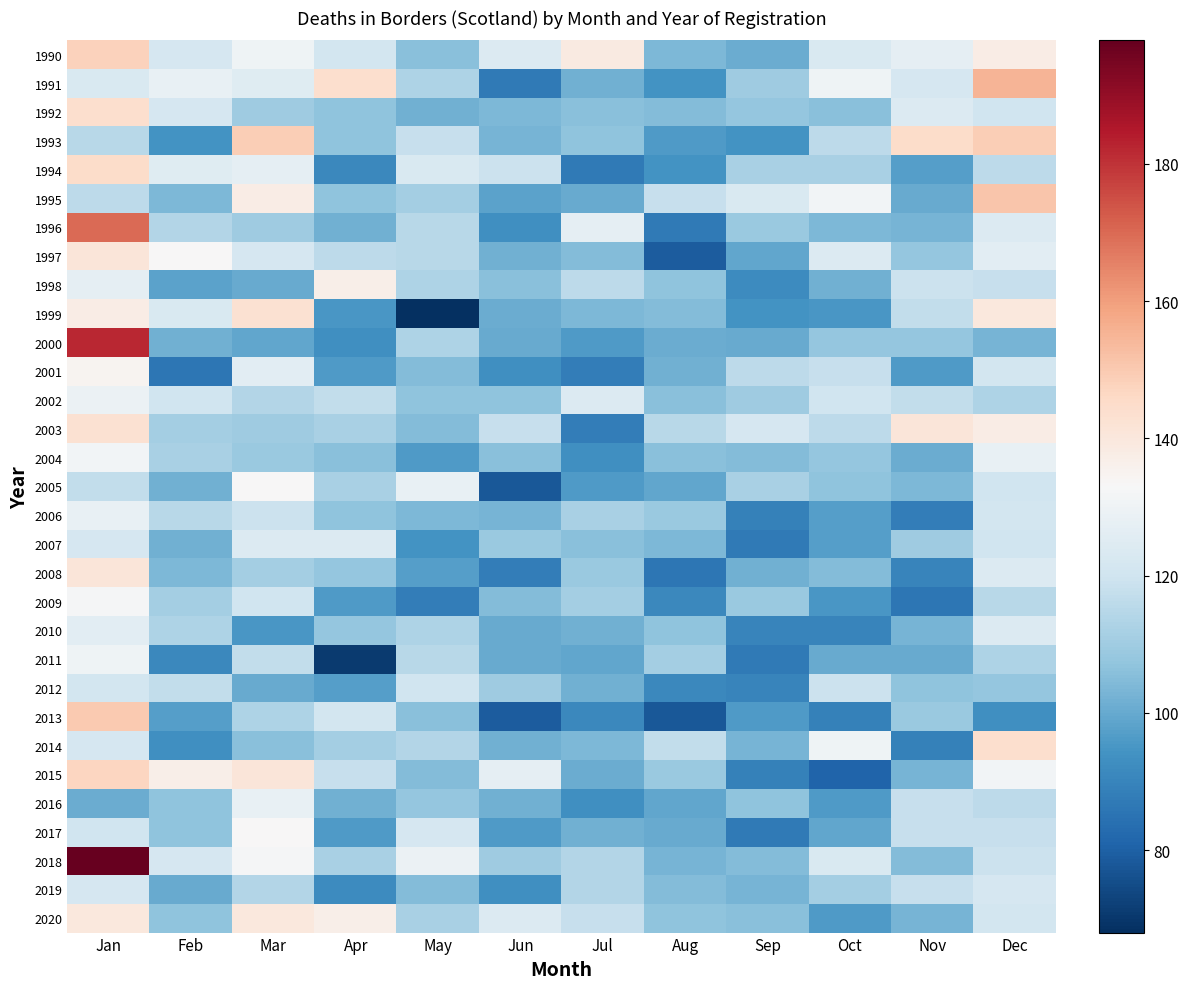

Reading left to right, extract all data points from this chart.

1990: Jan=148	Feb=122	Mar=130	Apr=121	May=106	Jun=124	Jul=139	Aug=104	Sep=101	Oct=123	Nov=127	Dec=138
1991: Jan=123	Feb=128	Mar=125	Apr=144	May=113	Jun=87	Jul=102	Aug=94	Sep=110	Oct=130	Nov=122	Dec=155
1992: Jan=144	Feb=122	Mar=110	Apr=107	May=102	Jun=104	Jul=106	Aug=105	Sep=108	Oct=106	Nov=124	Dec=120
1993: Jan=115	Feb=94	Mar=149	Apr=107	May=118	Jun=103	Jul=107	Aug=96	Sep=94	Oct=116	Nov=145	Dec=149
1994: Jan=145	Feb=125	Mar=127	Apr=91	May=123	Jun=119	Jul=87	Aug=94	Sep=112	Oct=112	Nov=97	Dec=116
1995: Jan=116	Feb=104	Mar=138	Apr=107	May=111	Jun=98	Jul=100	Aug=118	Sep=123	Oct=131	Nov=100	Dec=151
1996: Jan=170	Feb=114	Mar=110	Apr=102	May=115	Jun=93	Jul=127	Aug=87	Sep=109	Oct=104	Nov=103	Dec=124
1997: Jan=141	Feb=133	Mar=122	Apr=116	May=115	Jun=102	Jul=105	Aug=79	Sep=99	Oct=124	Nov=108	Dec=126
1998: Jan=127	Feb=98	Mar=100	Apr=137	May=113	Jun=106	Jul=116	Aug=107	Sep=92	Oct=102	Nov=119	Dec=118
1999: Jan=138	Feb=123	Mar=143	Apr=95	May=68	Jun=101	Jul=104	Aug=105	Sep=94	Oct=95	Nov=117	Dec=140
2000: Jan=182	Feb=102	Mar=99	Apr=93	May=113	Jun=100	Jul=96	Aug=101	Sep=100	Oct=108	Nov=108	Dec=103
2001: Jan=135	Feb=86	Mar=126	Apr=96	May=105	Jun=93	Jul=88	Aug=102	Sep=116	Oct=118	Nov=96	Dec=121
2002: Jan=129	Feb=120	Mar=114	Apr=117	May=107	Jun=107	Jul=124	Aug=106	Sep=110	Oct=120	Nov=117	Dec=113
2003: Jan=143	Feb=111	Mar=110	Apr=112	May=105	Jun=118	Jul=88	Aug=115	Sep=122	Oct=116	Nov=141	Dec=138
2004: Jan=131	Feb=112	Mar=109	Apr=106	May=96	Jun=106	Jul=93	Aug=106	Sep=105	Oct=108	Nov=101	Dec=128
2005: Jan=117	Feb=102	Mar=133	Apr=112	May=128	Jun=78	Jul=96	Aug=99	Sep=112	Oct=107	Nov=104	Dec=120
2006: Jan=128	Feb=115	Mar=119	Apr=107	May=104	Jun=103	Jul=112	Aug=109	Sep=89	Oct=97	Nov=88	Dec=121
2007: Jan=122	Feb=102	Mar=124	Apr=124	May=94	Jun=109	Jul=106	Aug=104	Sep=87	Oct=97	Nov=110	Dec=120
2008: Jan=141	Feb=104	Mar=111	Apr=108	May=97	Jun=88	Jul=109	Aug=86	Sep=102	Oct=105	Nov=90	Dec=124
2009: Jan=132	Feb=111	Mar=120	Apr=96	May=88	Jun=105	Jul=111	Aug=91	Sep=109	Oct=95	Nov=86	Dec=115
2010: Jan=126	Feb=113	Mar=95	Apr=108	May=113	Jun=100	Jul=102	Aug=107	Sep=90	Oct=90	Nov=103	Dec=124
2011: Jan=130	Feb=91	Mar=117	Apr=71	May=115	Jun=100	Jul=99	Aug=111	Sep=87	Oct=100	Nov=100	Dec=113
2012: Jan=121	Feb=117	Mar=100	Apr=97	May=120	Jun=110	Jul=102	Aug=91	Sep=90	Oct=119	Nov=107	Dec=108
2013: Jan=150	Feb=97	Mar=113	Apr=121	May=106	Jun=79	Jul=91	Aug=78	Sep=96	Oct=89	Nov=109	Dec=93
2014: Jan=122	Feb=93	Mar=106	Apr=111	May=114	Jun=102	Jul=104	Aug=117	Sep=103	Oct=130	Nov=89	Dec=144
2015: Jan=147	Feb=137	Mar=141	Apr=118	May=105	Jun=127	Jul=101	Aug=109	Sep=89	Oct=81	Nov=103	Dec=131
2016: Jan=101	Feb=107	Mar=128	Apr=102	May=108	Jun=102	Jul=93	Aug=99	Sep=107	Oct=96	Nov=118	Dec=116
2017: Jan=120	Feb=107	Mar=133	Apr=96	May=122	Jun=96	Jul=102	Aug=100	Sep=87	Oct=99	Nov=118	Dec=118
2018: Jan=198	Feb=122	Mar=132	Apr=112	May=129	Jun=110	Jul=114	Aug=103	Sep=105	Oct=123	Nov=105	Dec=119
2019: Jan=122	Feb=100	Mar=114	Apr=92	May=105	Jun=93	Jul=114	Aug=105	Sep=103	Oct=111	Nov=118	Dec=122
2020: Jan=140	Feb=107	Mar=140	Apr=137	May=112	Jun=124	Jul=118	Aug=107	Sep=106	Oct=96	Nov=103	Dec=121